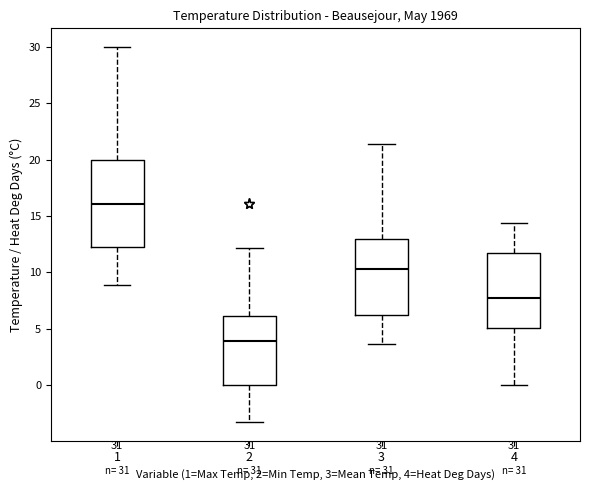

Comparing the boxes themselves (not the whiskers), which one is the tallest?

1